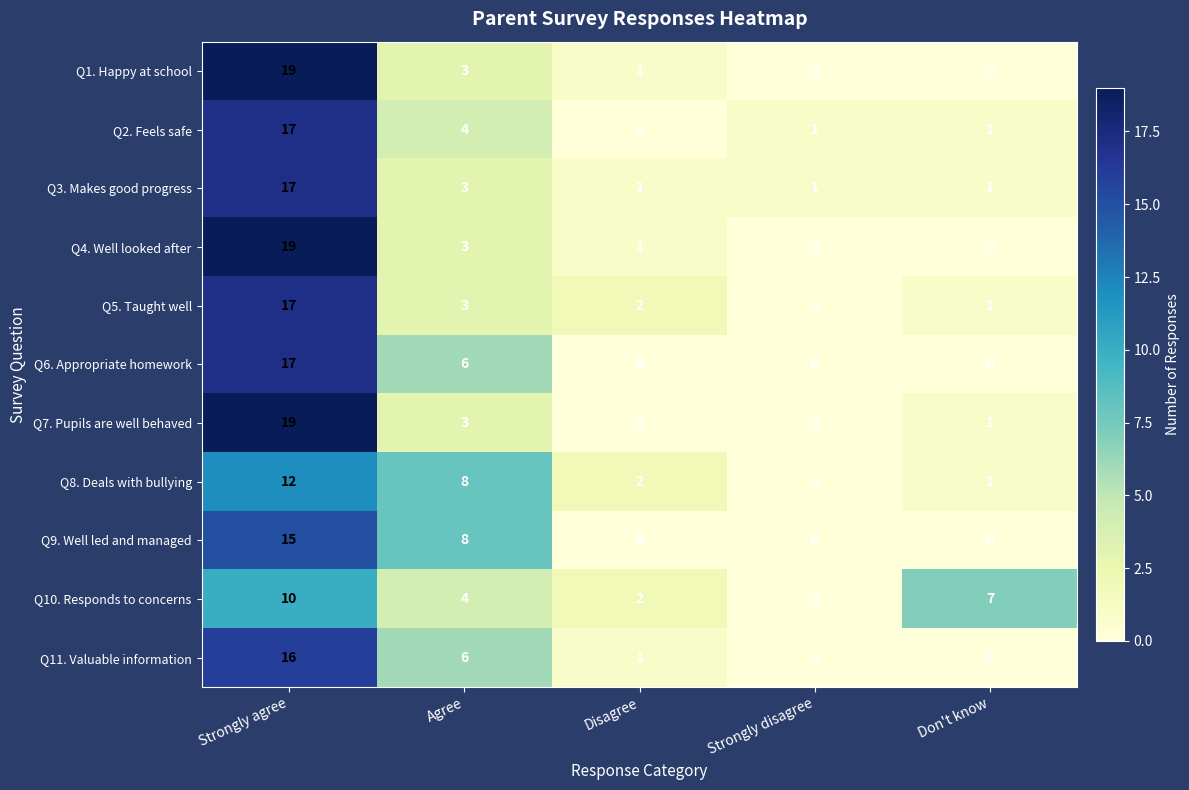

At which label does Q7. Pupils are well behaved first exceed 1?

Strongly agree